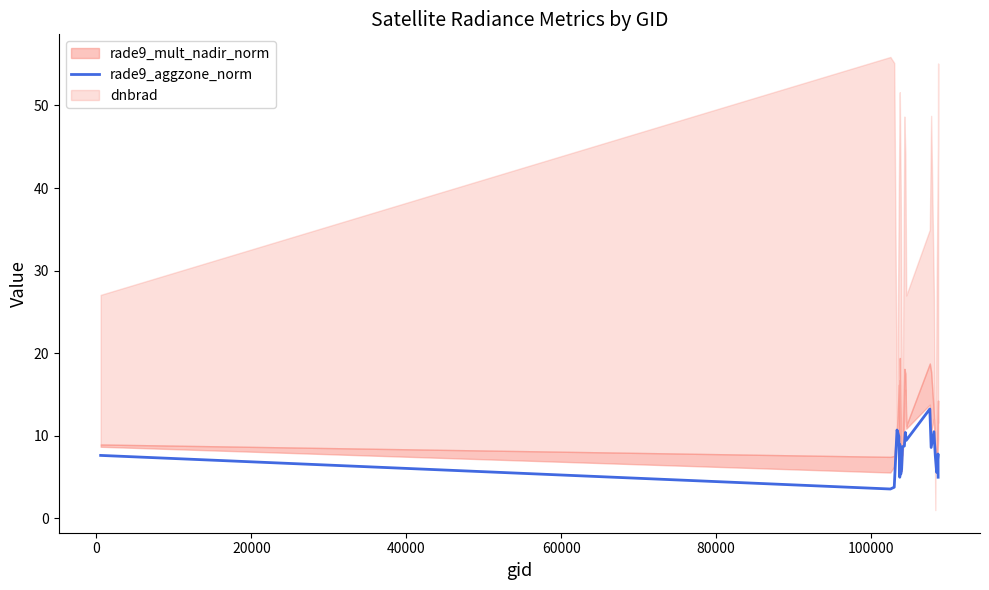

What is the maximum value for rade9_aggzone_norm?

13.2